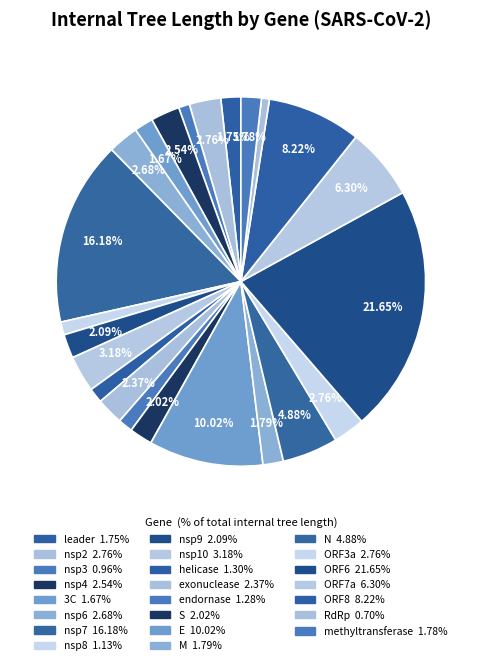

Which category has the biggest portion of the pie?

ORF6